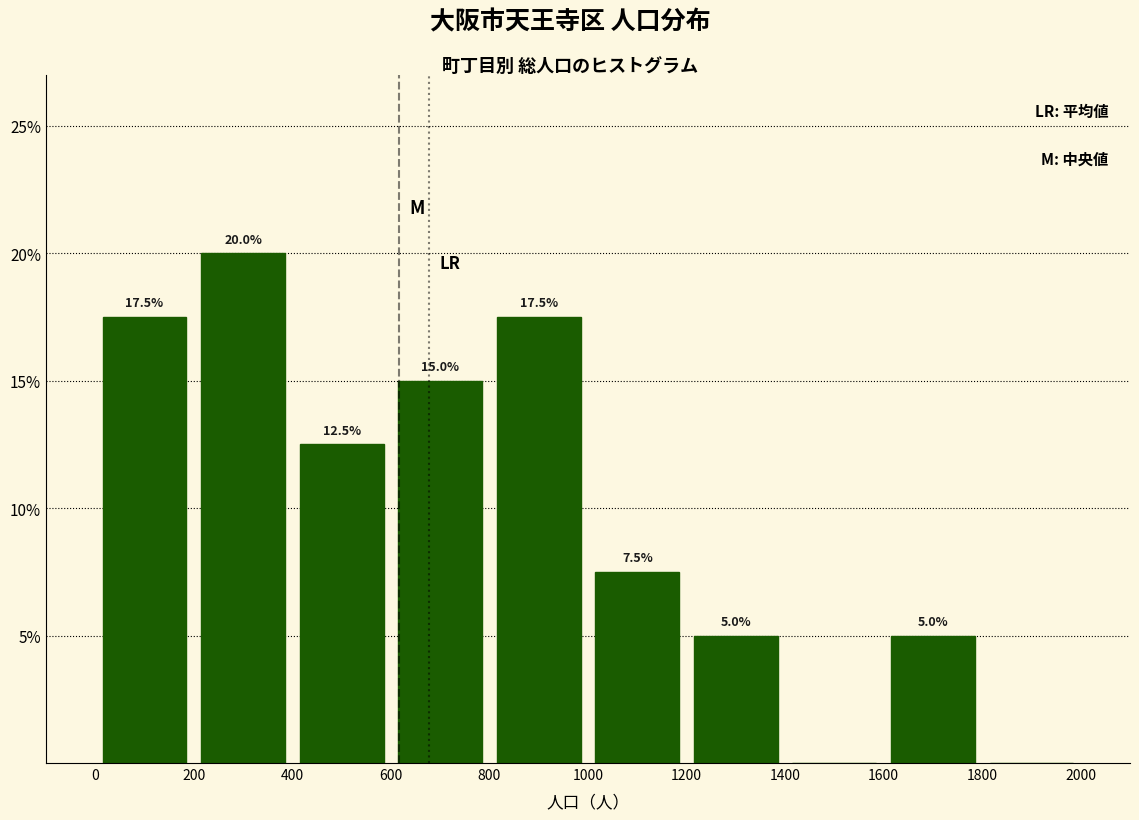

Which range on the x-axis has the tallest bar?

200 to 400